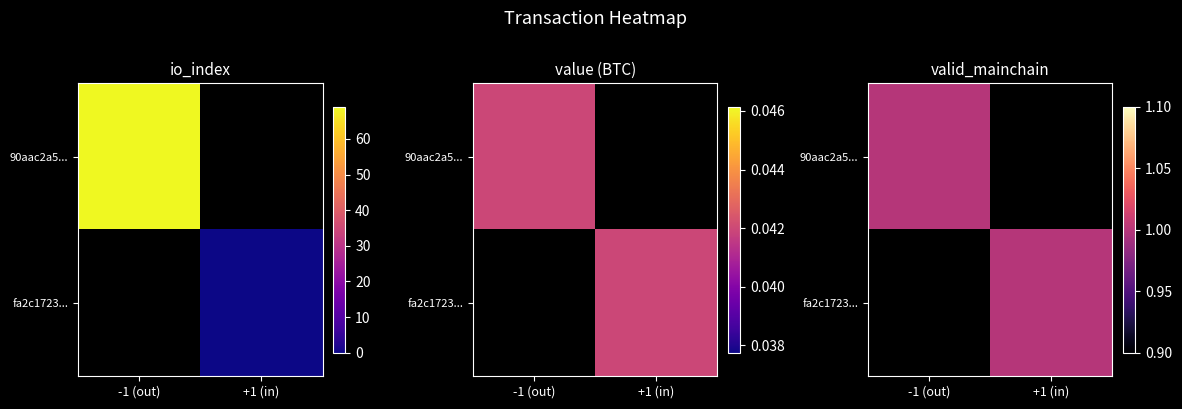

What is the difference between the maximum and minimum values in the fa2c172358ca72060137c6b35b576a824b08e5c series?

1.0